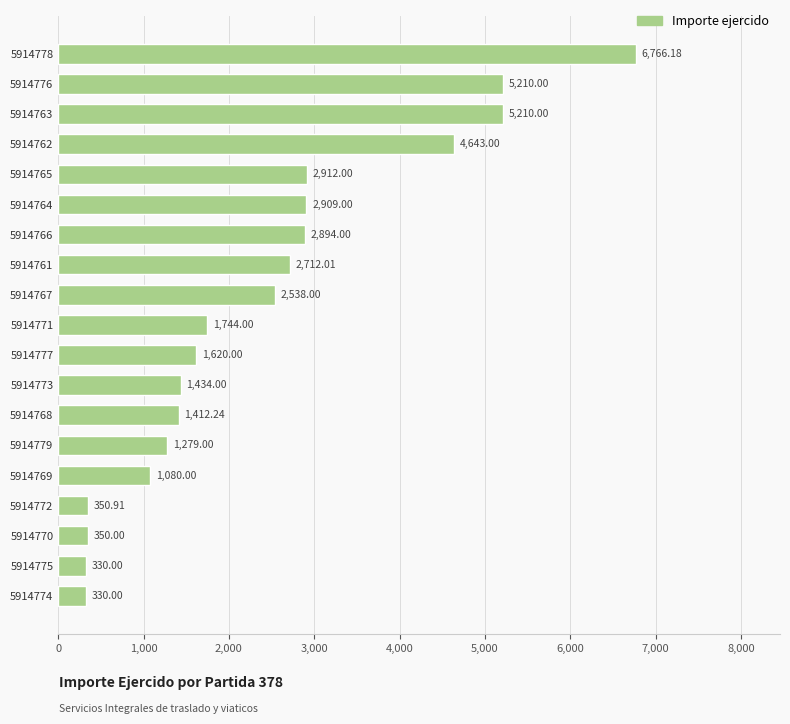

Approximately how many times larger is the value at 5914768 compared to 5914763?

0.3